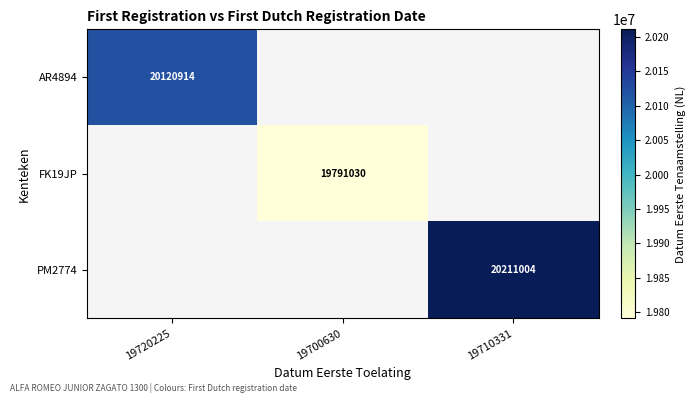

True or false: FK19JP has a value of 19791030 at 19700630.

True